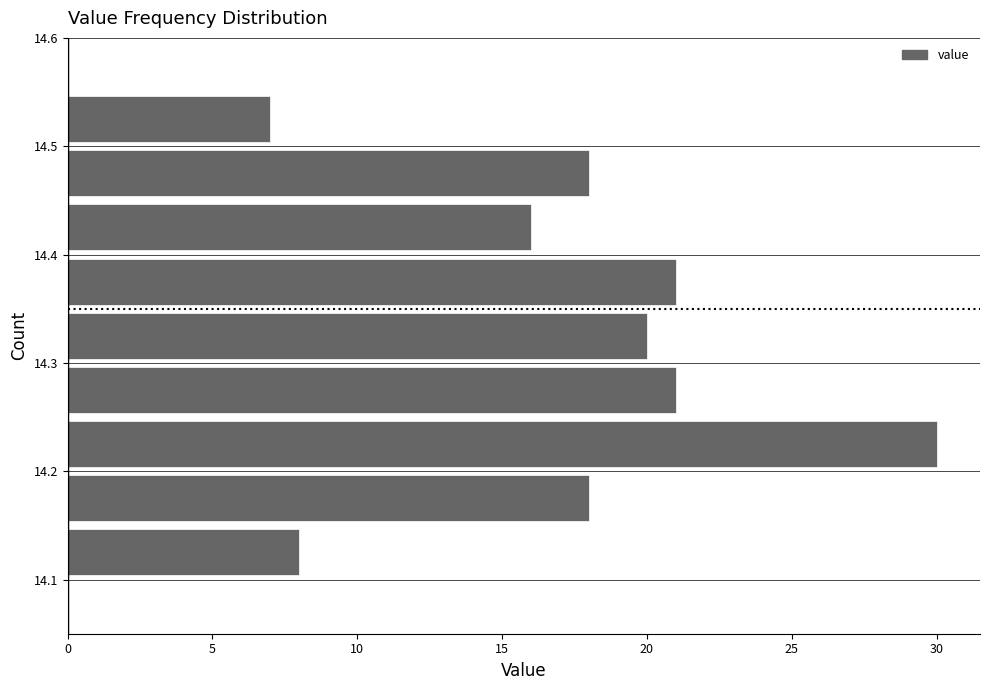

What is the length of the bar covering 14.45 to 14.50 on the y-axis? The values are not printed on the chart, so give them approximately, as read against the axis.

18